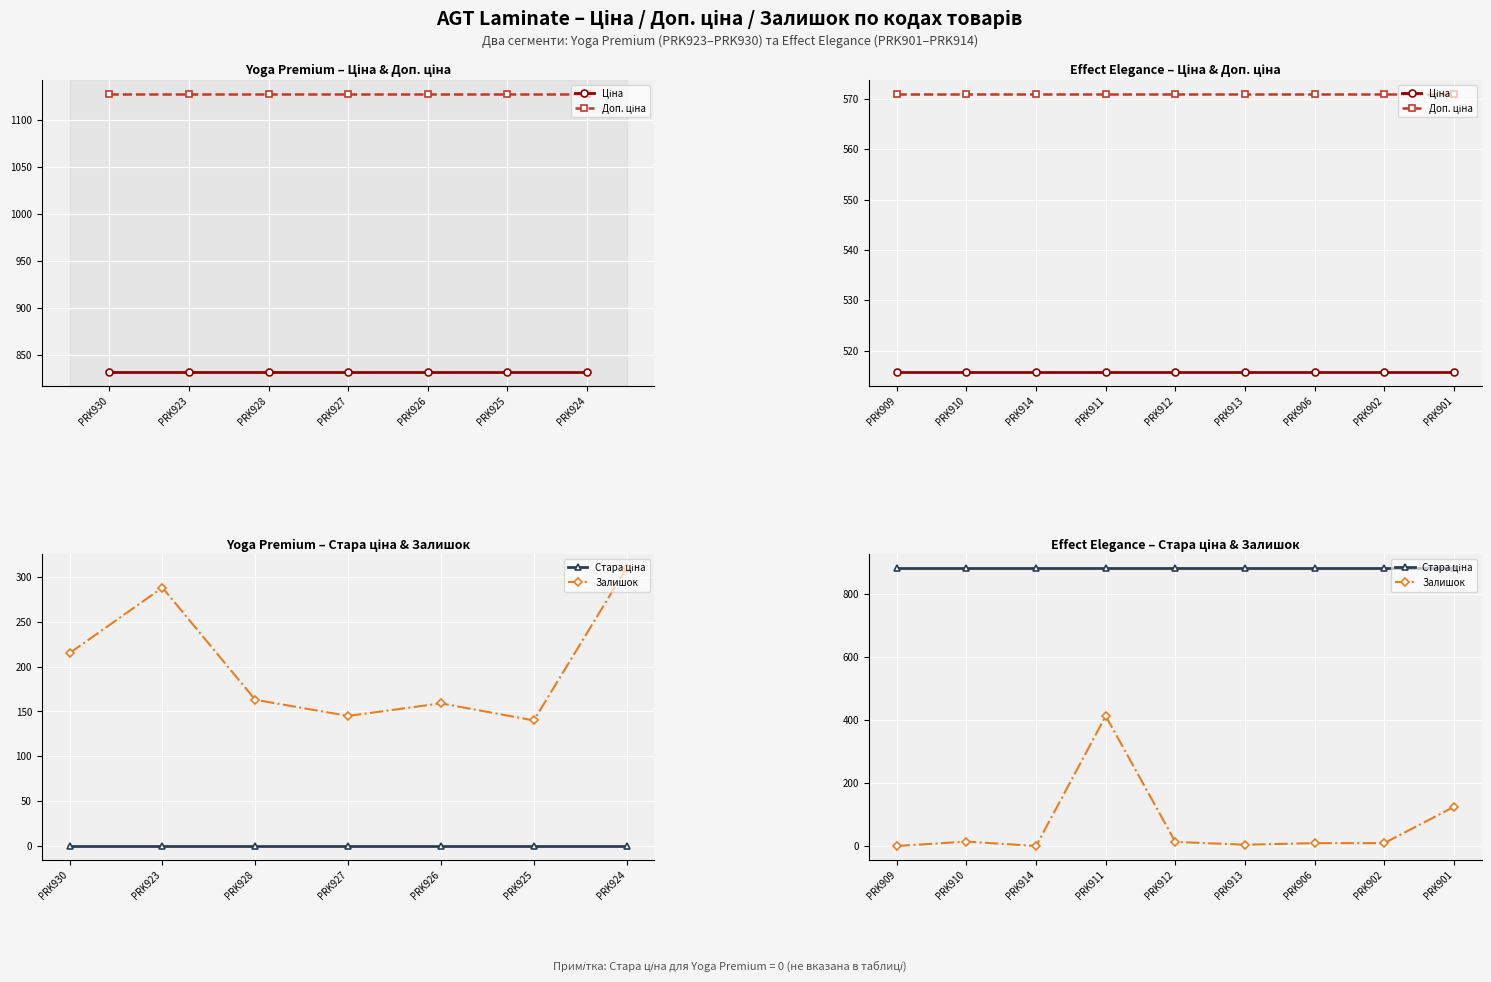

In Залишок, how many points are lower than both neighbors (excluding endpoints)?

2